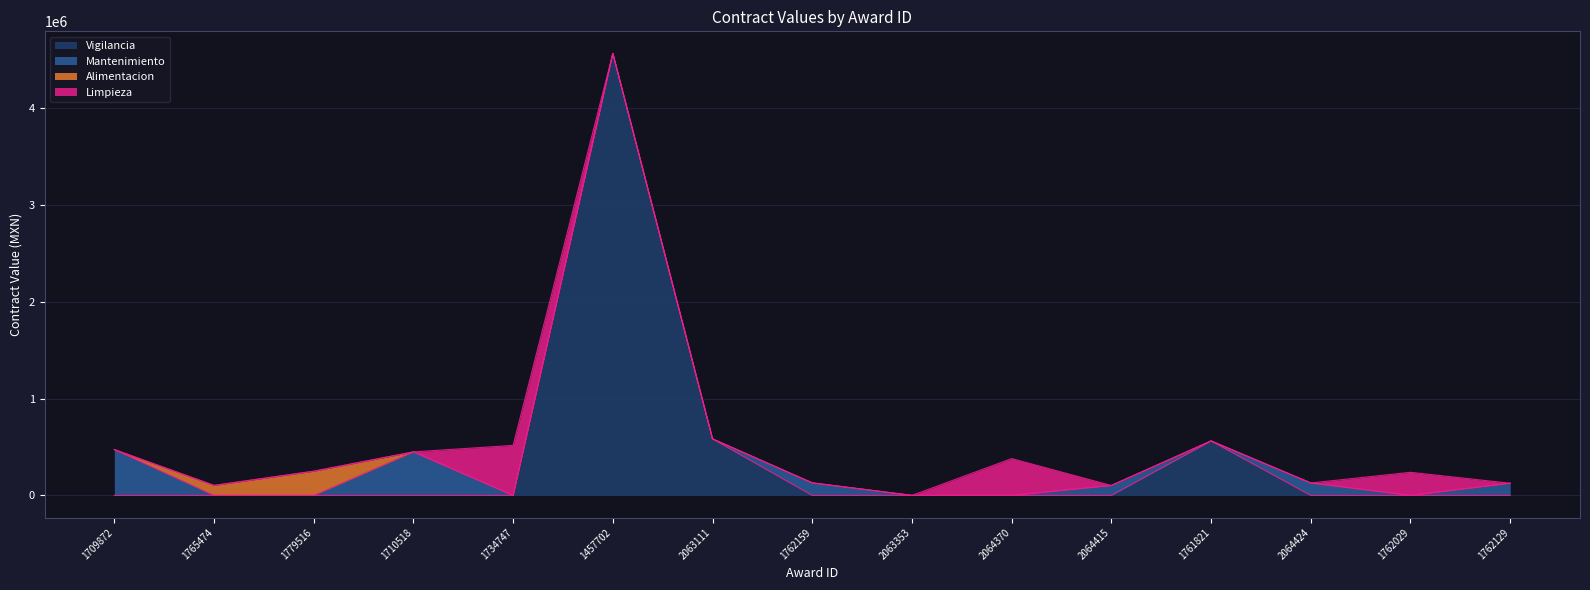

What is the difference between the highest and lowest values at 1734747?

517241.4